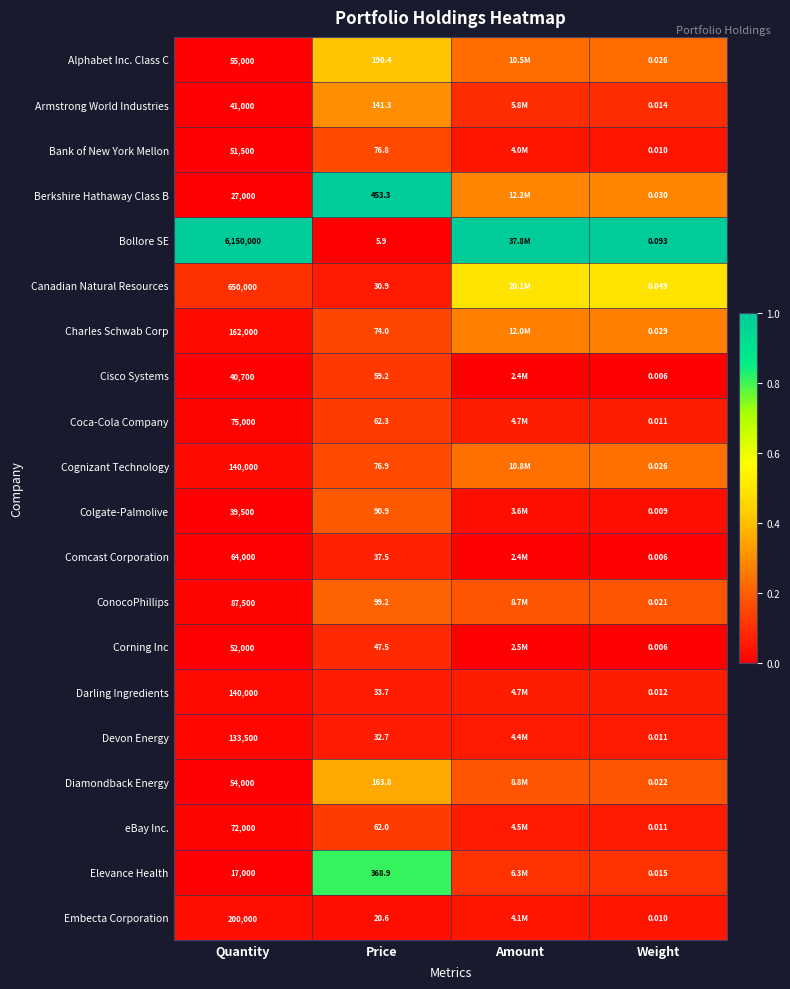

At Price, list the series in order from smallest to largest.

Bollore SE, Embecta Corporation, Canadian Natural Resources, Devon Energy, Darling Ingredients, Comcast Corporation, Corning Inc, Cisco Systems, eBay Inc., Coca-Cola Company, Charles Schwab Corp, Bank of New York Mellon, Cognizant Technology, Colgate-Palmolive, ConocoPhillips, Armstrong World Industries, Diamondback Energy, Alphabet Inc. Class C, Elevance Health, Berkshire Hathaway Class B